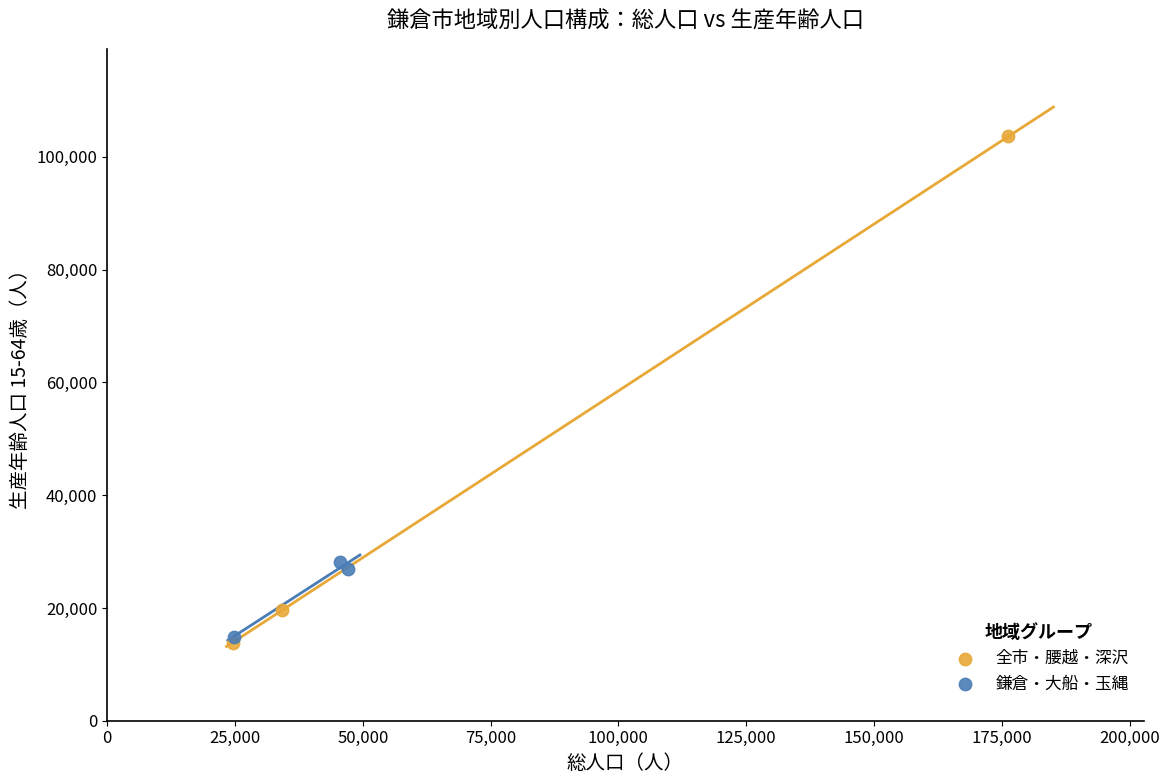

Which series has the largest Y range (max minus min)?

全市・腰越・深沢